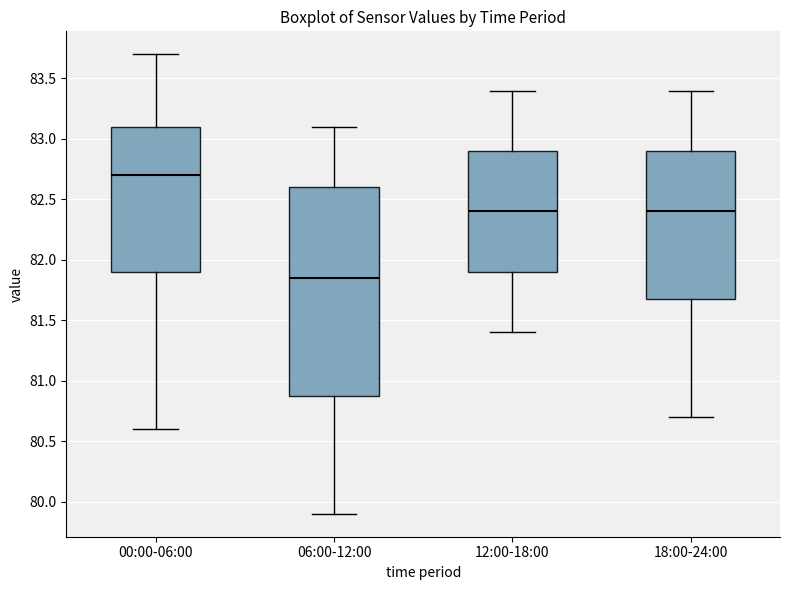

Which box is the tallest, from its lower edge to its upper edge?

06:00-12:00